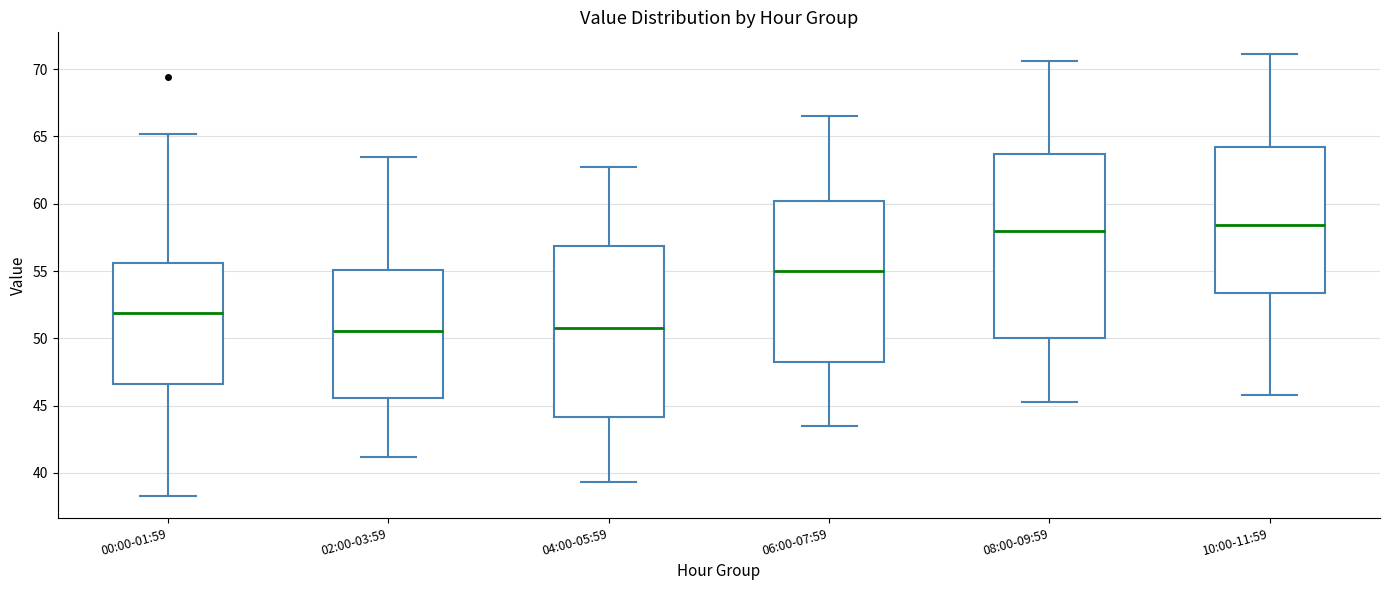

Which box is the tallest, from its lower edge to its upper edge?

08:00-09:59